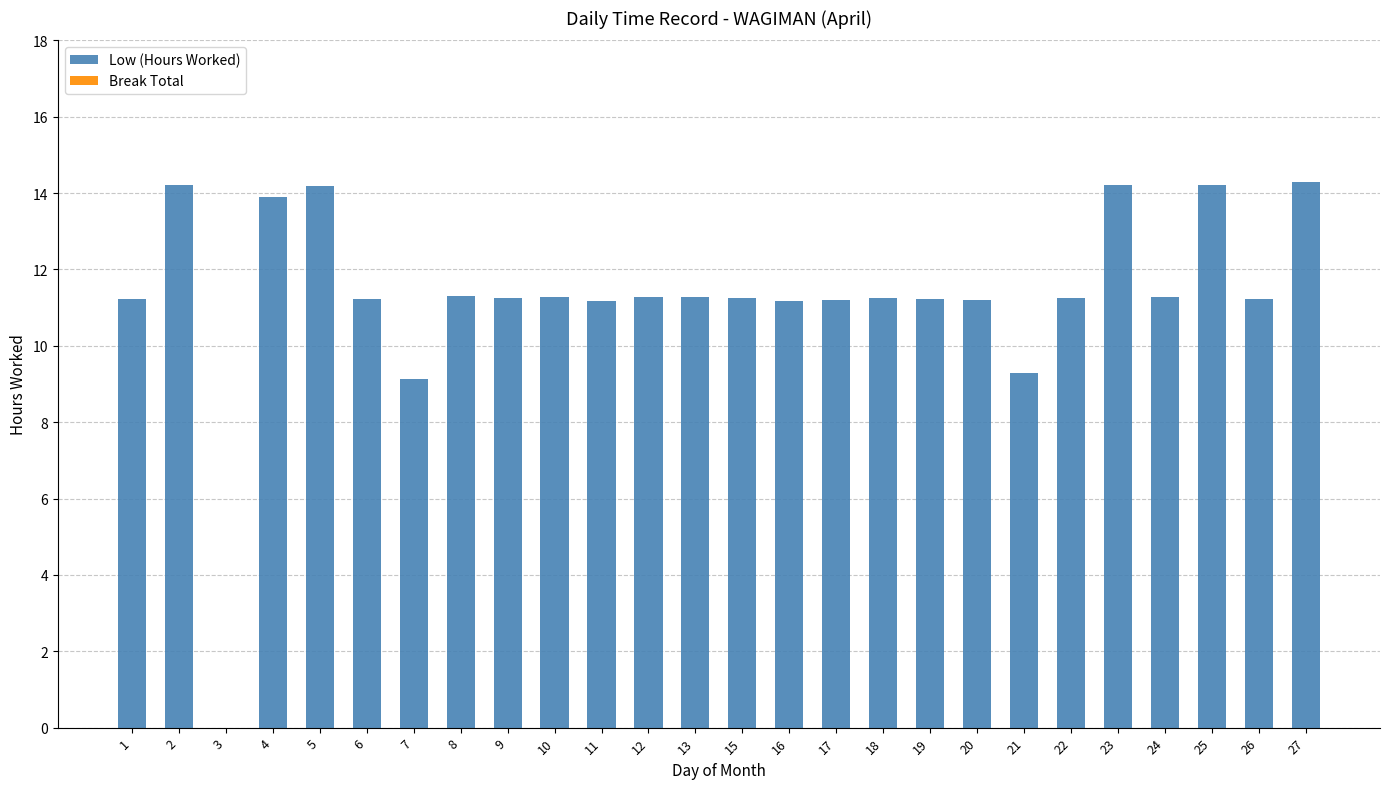

Which has a higher value, 9 or 3?

9